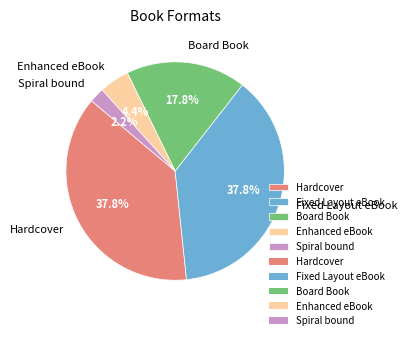

What is the smallest slice in the pie chart?

Spiral bound